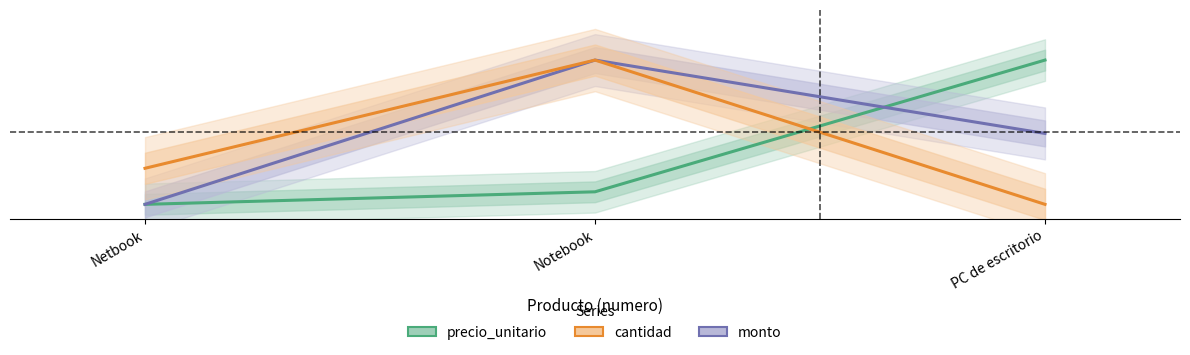

What is the label of the 2nd point from the left?

Notebook